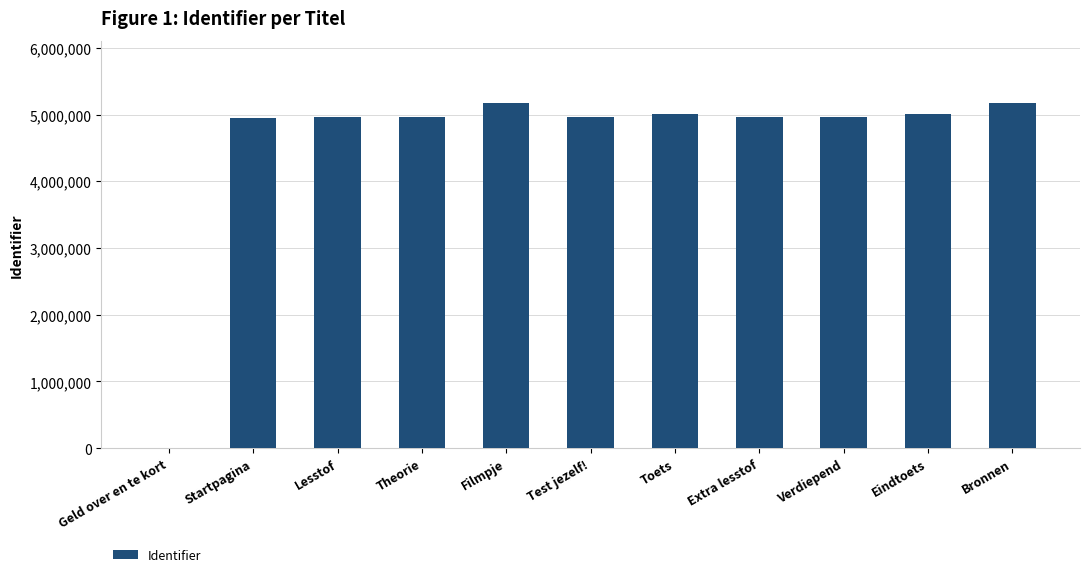

Where is the data nearest to the value 2587577?

Startpagina